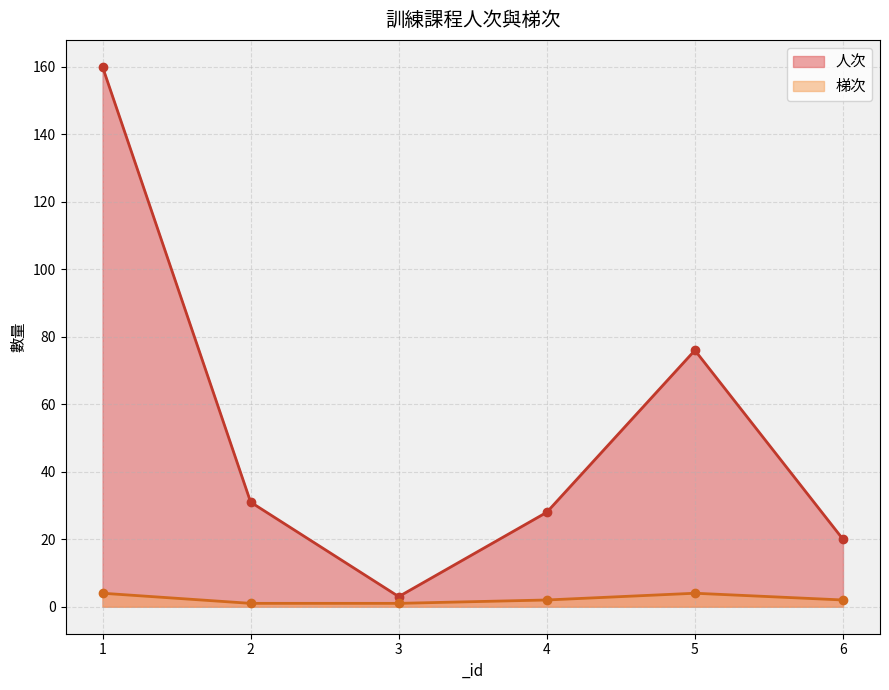

At which category is the sum across all series the highest?

1